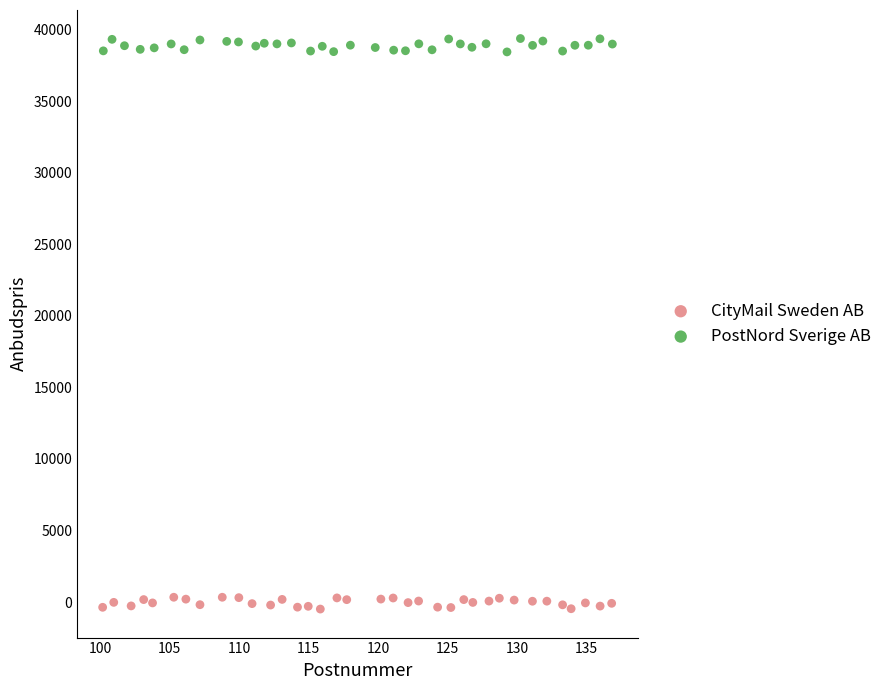

Which series contains the highest Y value?

PostNord Sverige AB